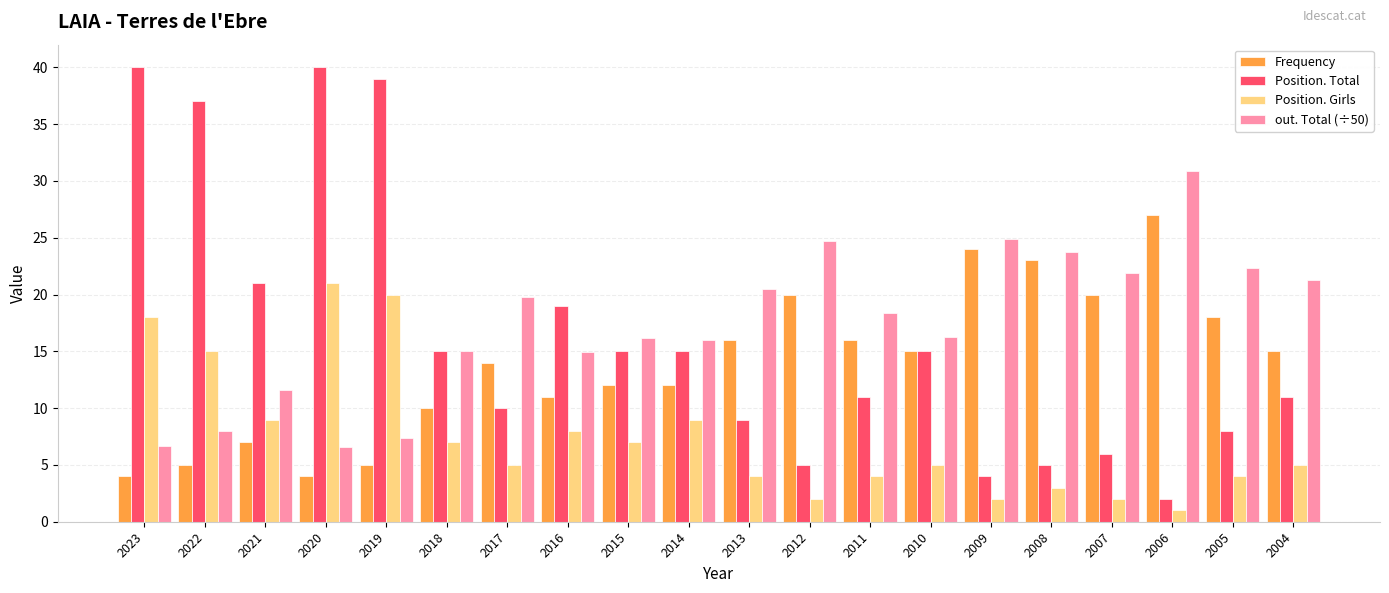

Which series has the largest total across all categories?

out. Total (÷50)